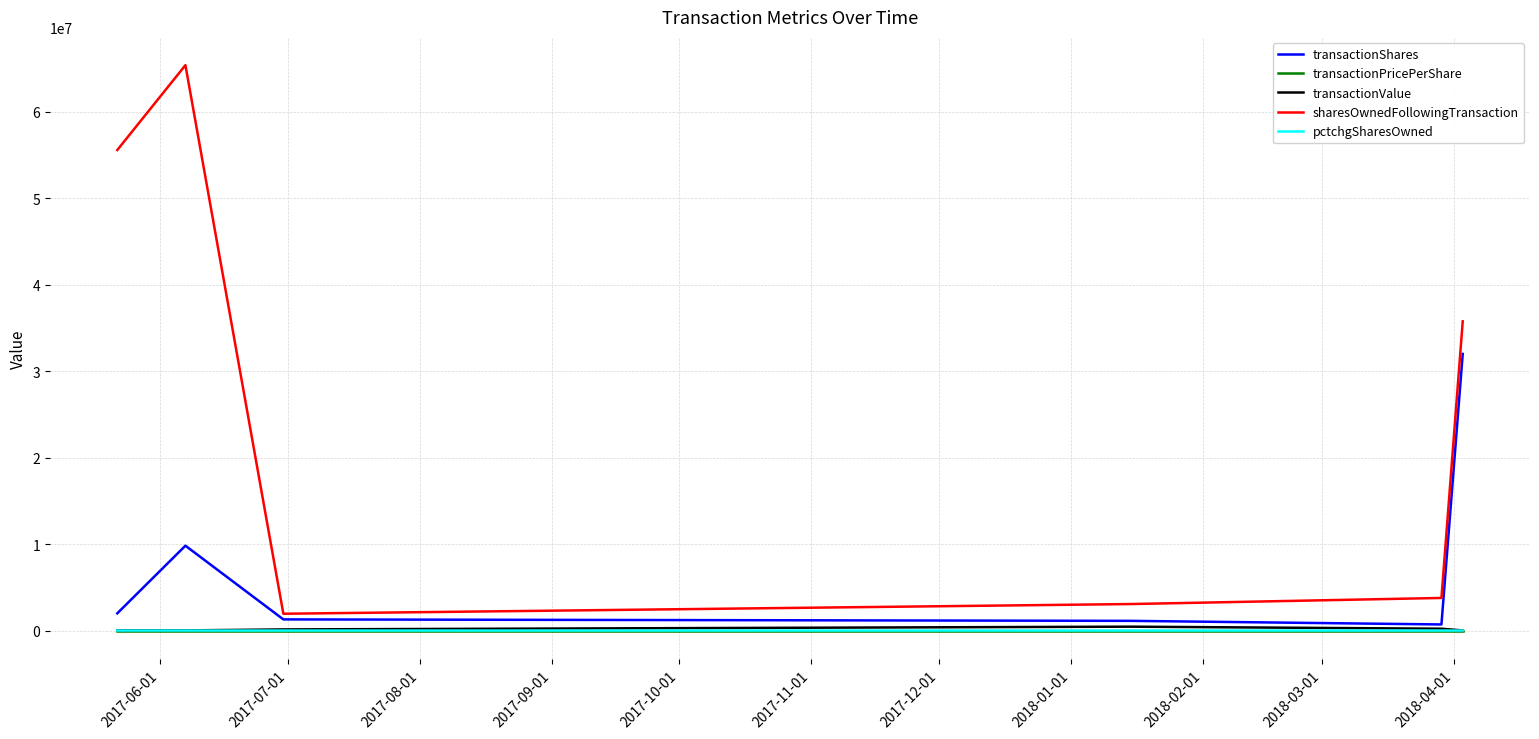

Which series has the widest spread of values?

sharesOwnedFollowingTransaction